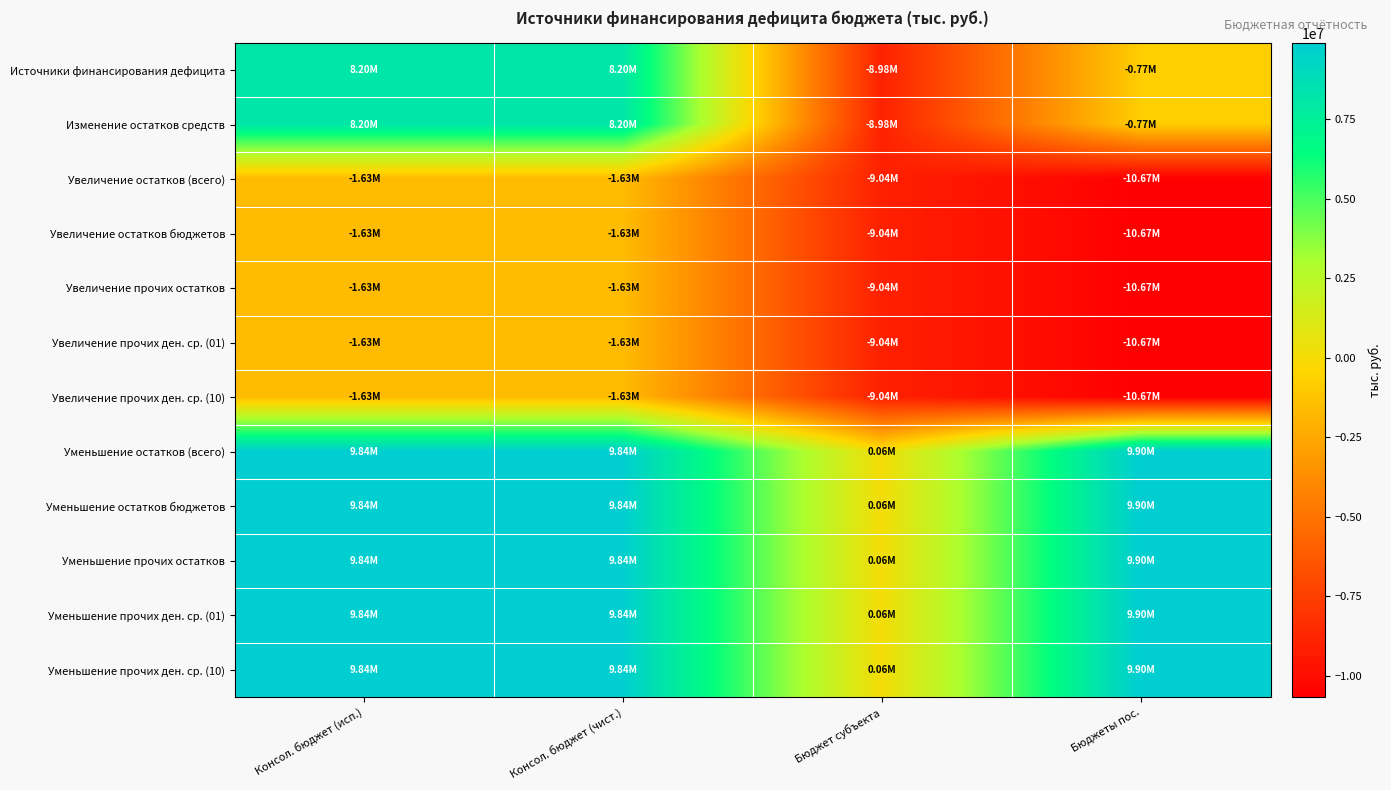

At which category is the sum across all series the highest?

Консол. бюджет (исп.)